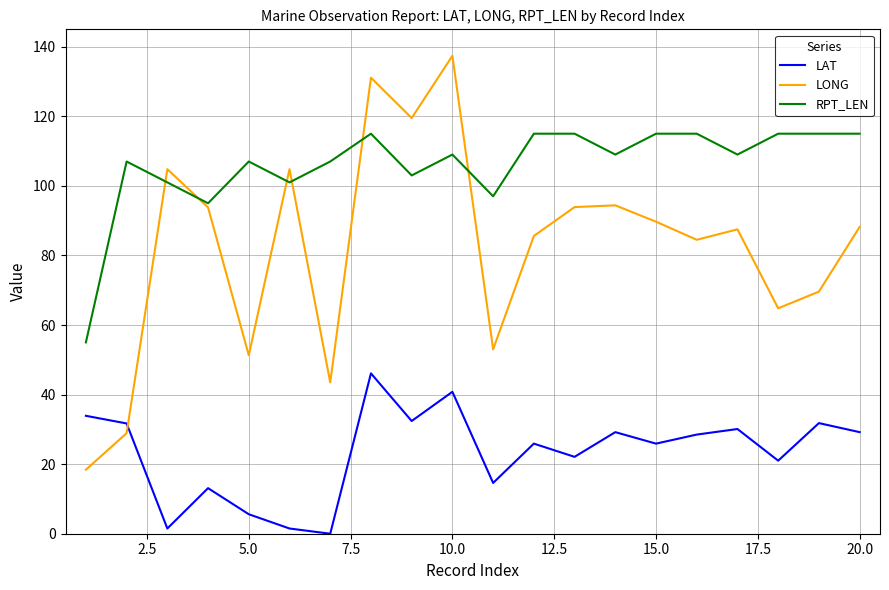

Which series has the largest range (max minus min)?

LONG